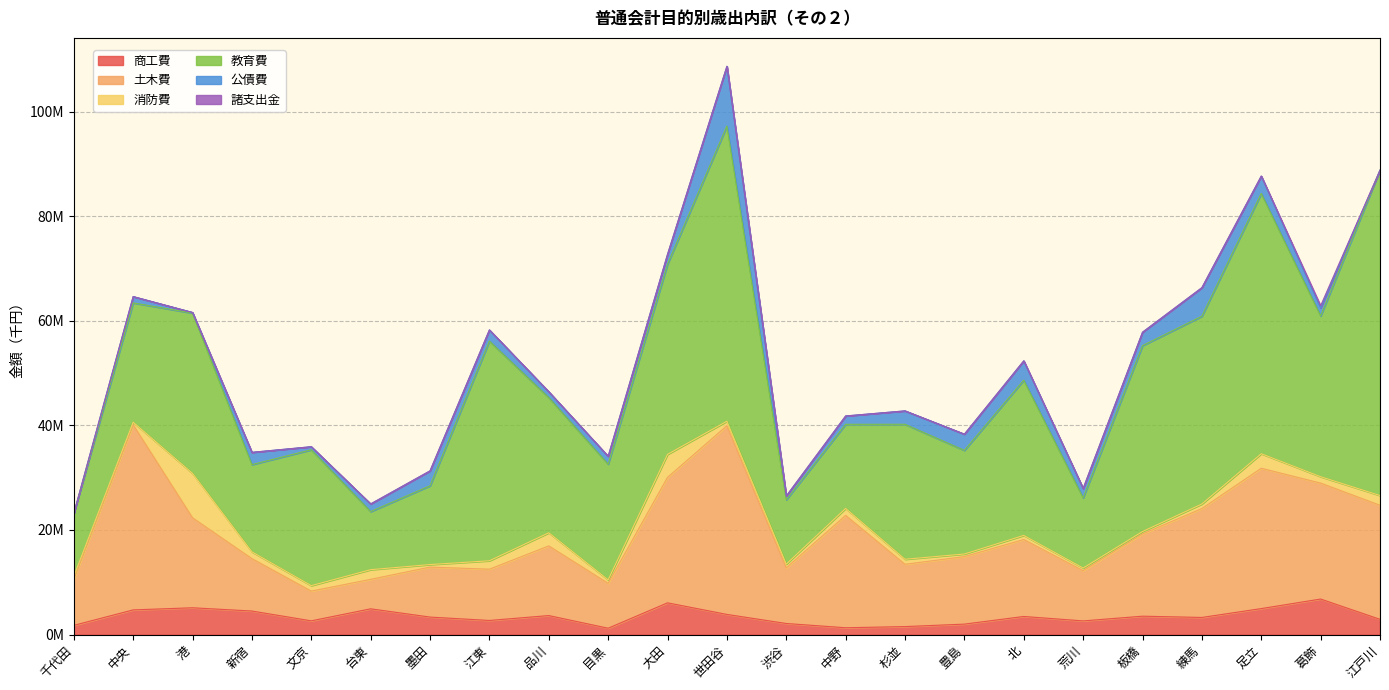

Is it true that 諸支出金 equals -226527 at 新宿?

False